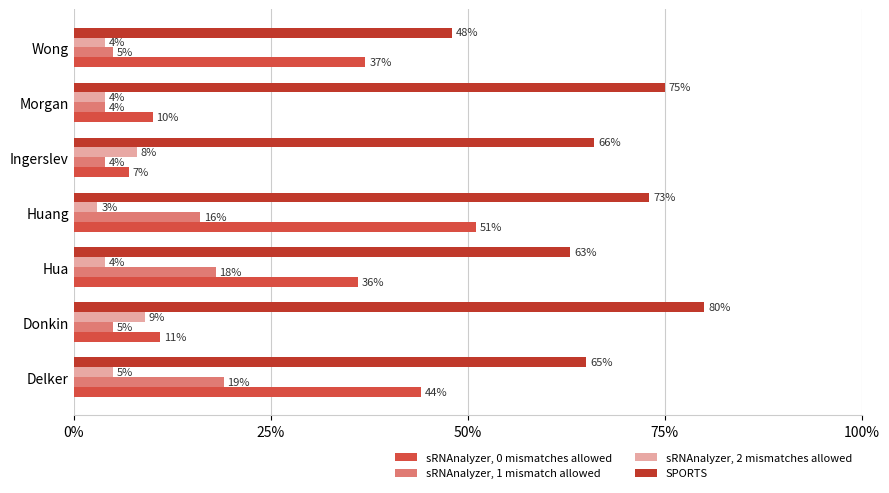

What is the difference between the maximum and second lowest values in the sRNAnalyzer, 1 mismatch allowed series?

0.1